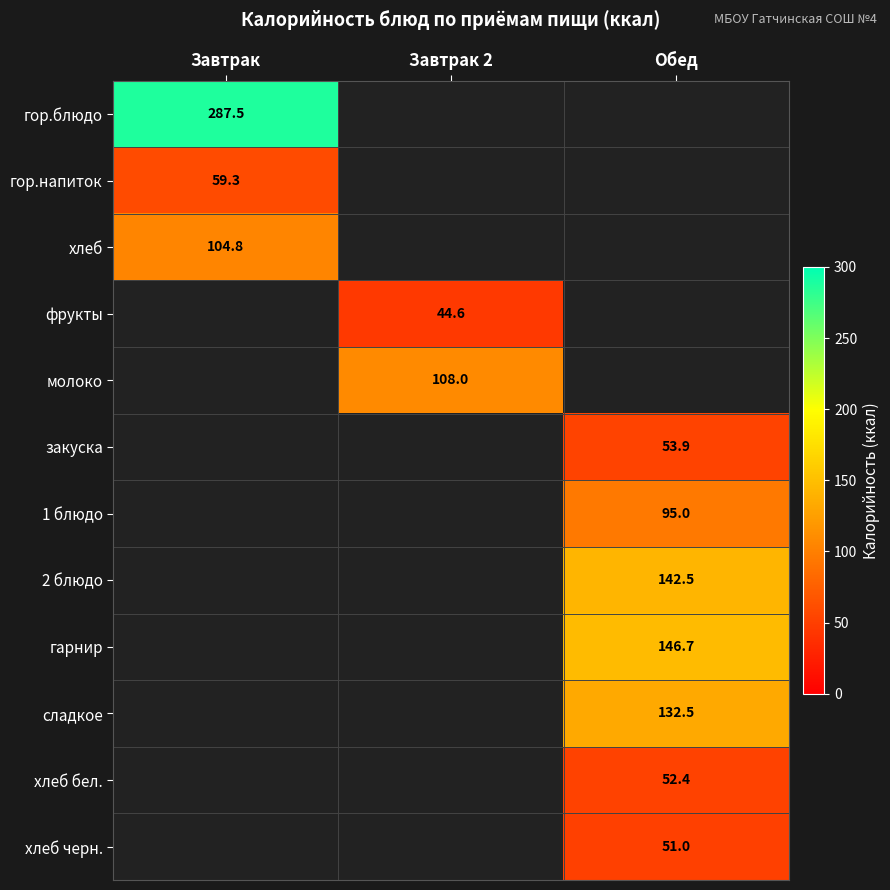

The гор.напиток series shows 93.5 at Завтрак. True or false?

False